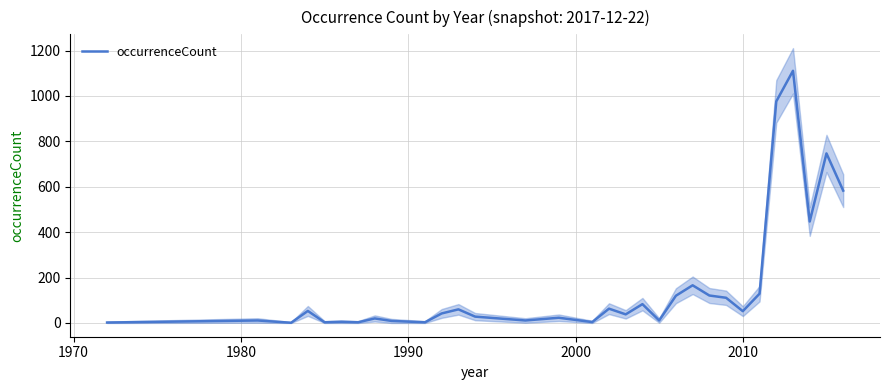

The chart shows a value of 21 at 10. True or false?

False